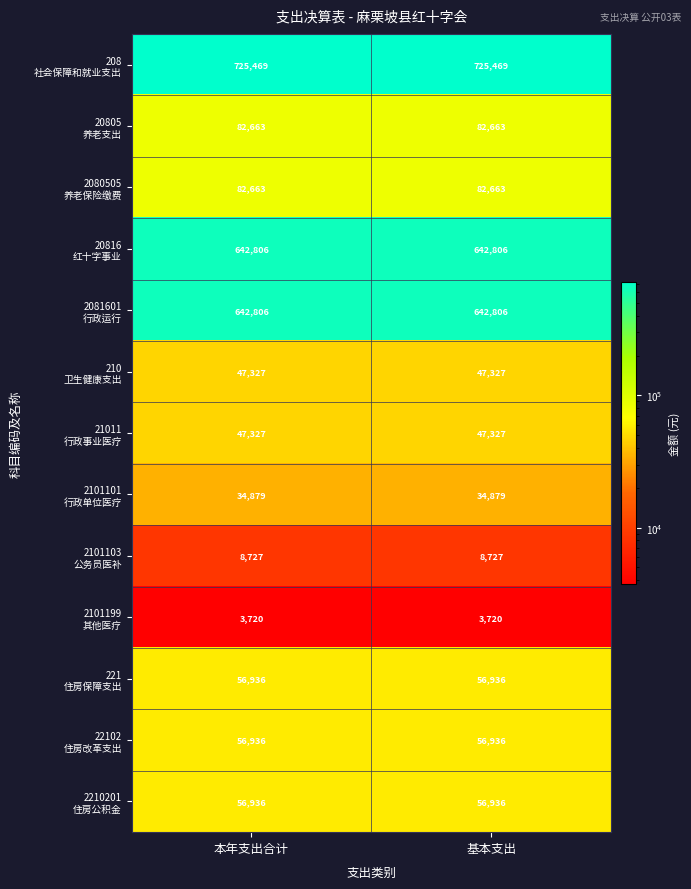

What is the total value across all series at 基本支出?

2489195